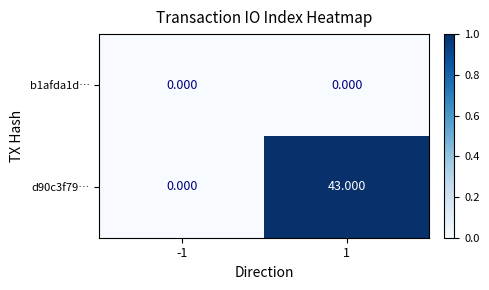

List the series in order of their overall mean, lowest first.

b1afda1d…, d90c3f79…